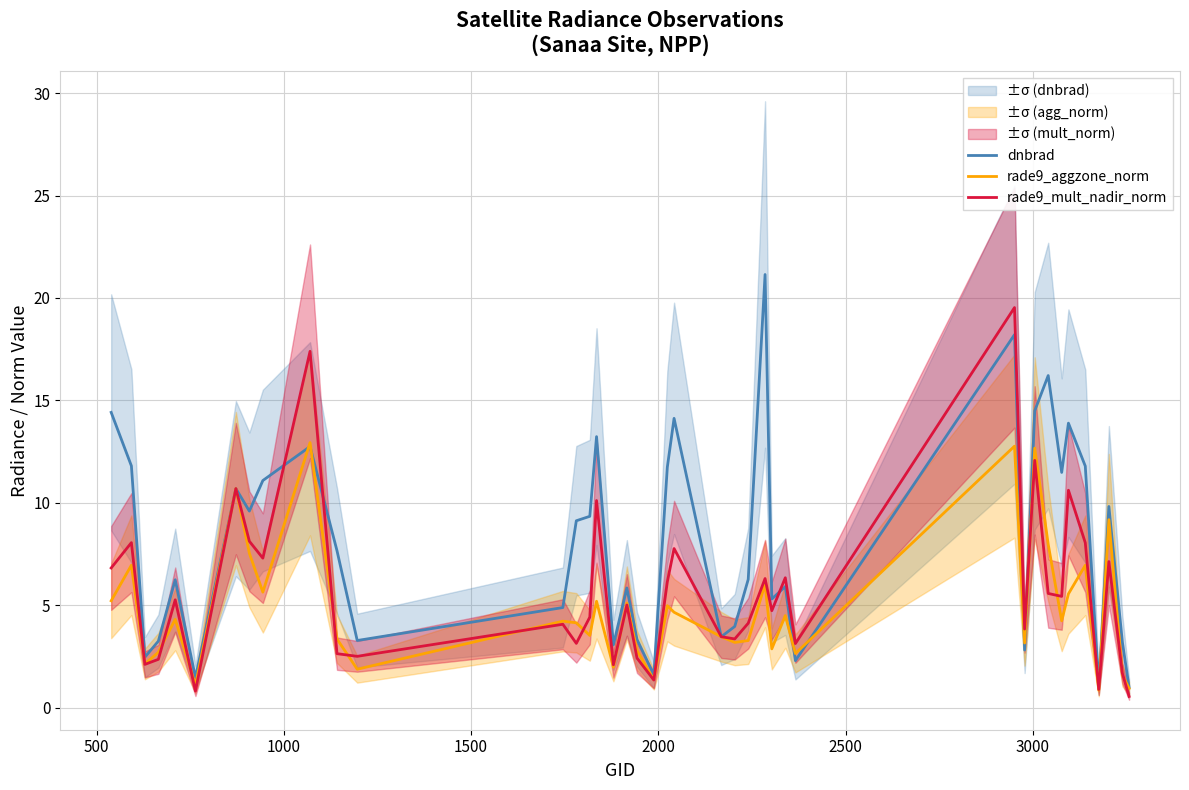

True or false: dnbrad and rade9_aggzone_norm intersect in this chart.

True